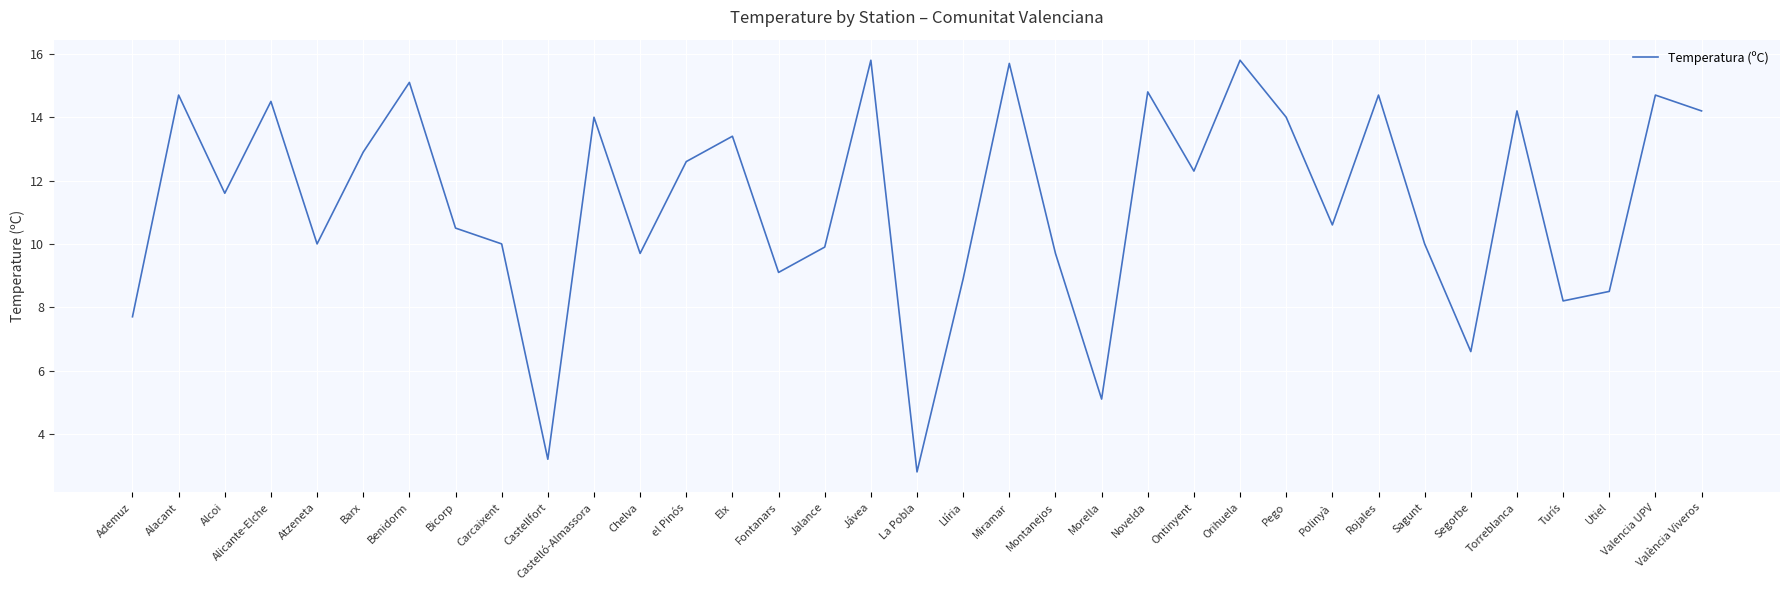

What value does the data have at Fontanars?

9.1